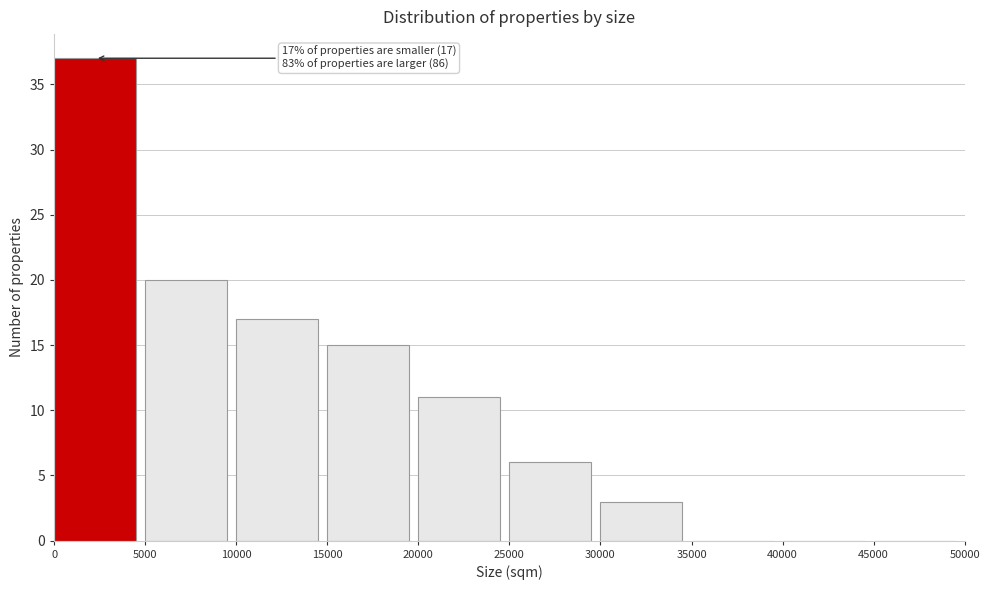

Over which range of the x-axis is the bar tallest?

0 to 5000